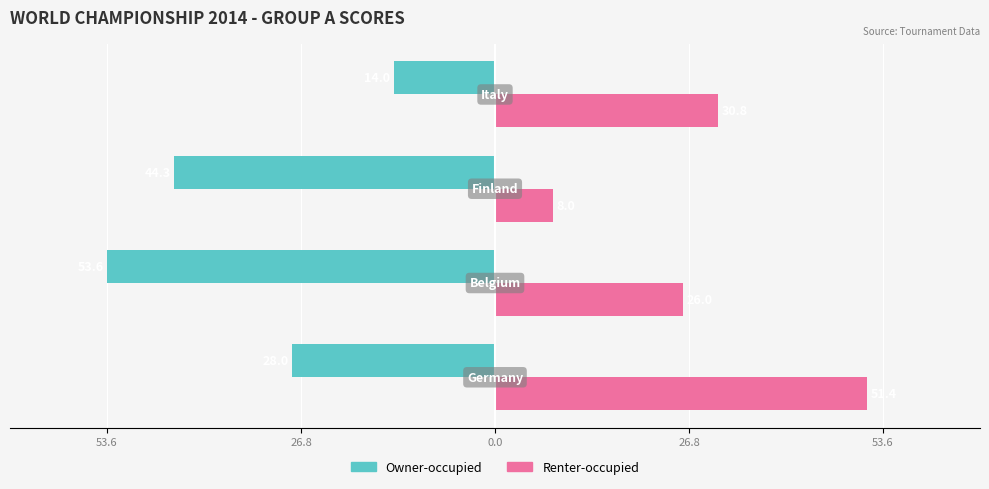

What are all the series names shown in the legend?

Owner-occupied, Renter-occupied